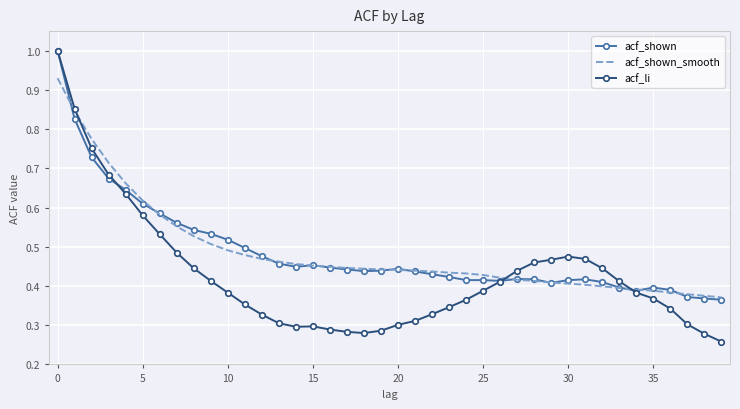

Which series has the largest range (max minus min)?

acf_li